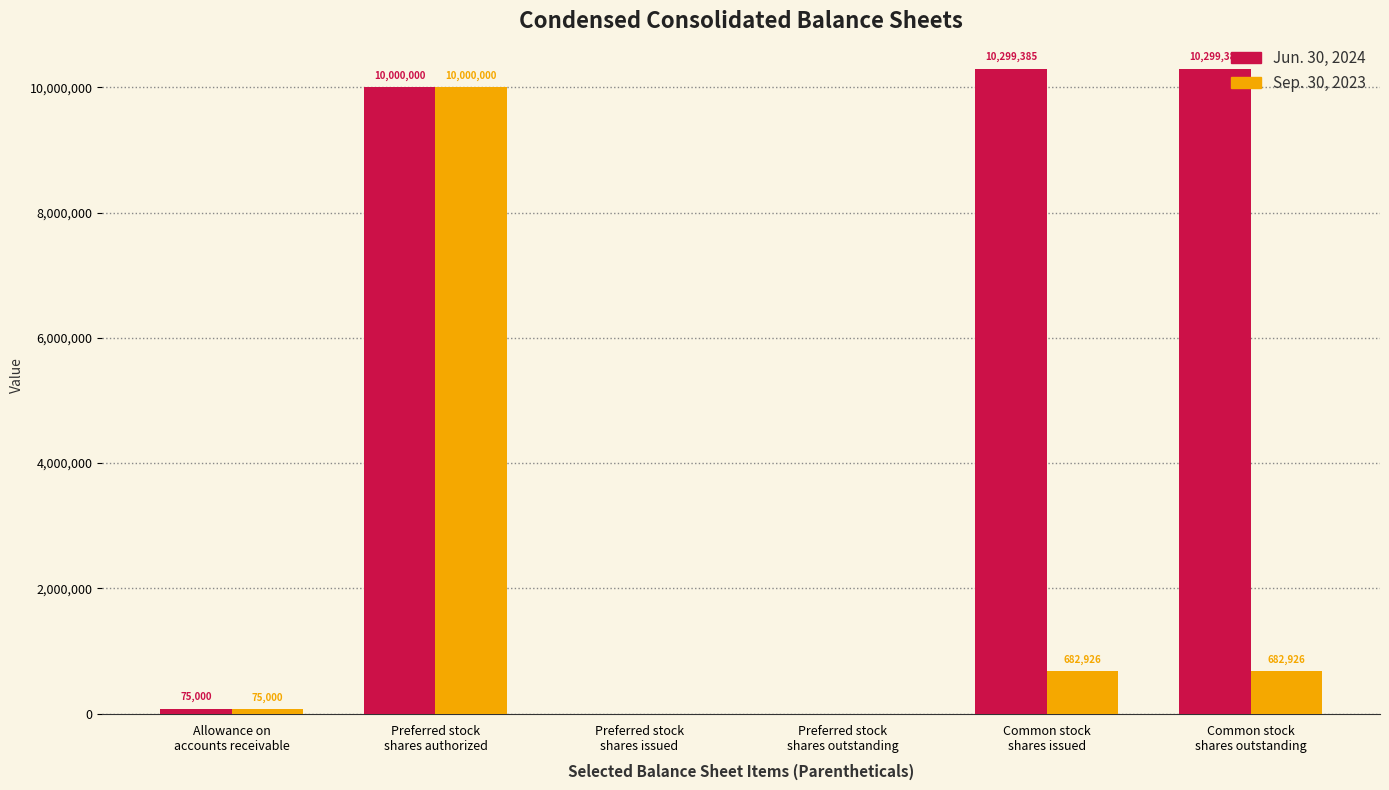

How many distinct data groups are displayed?

2